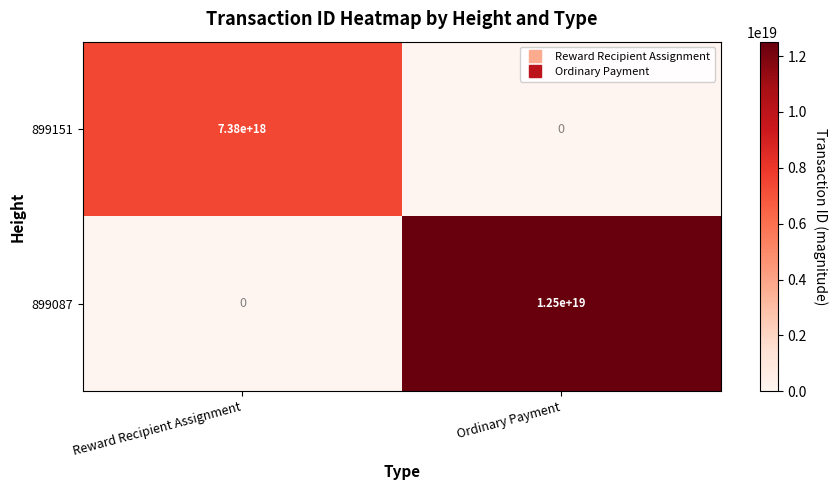

At which label does 899087 reach its peak?

Ordinary Payment